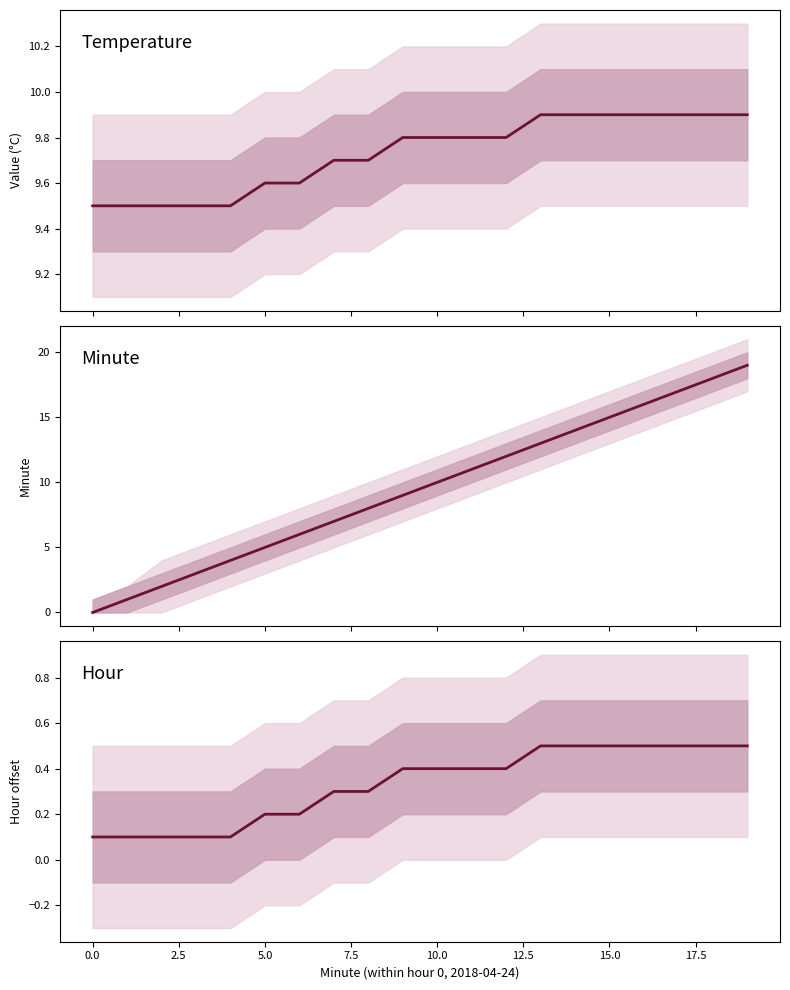

What is the lowest value of the Hour series?

0.1